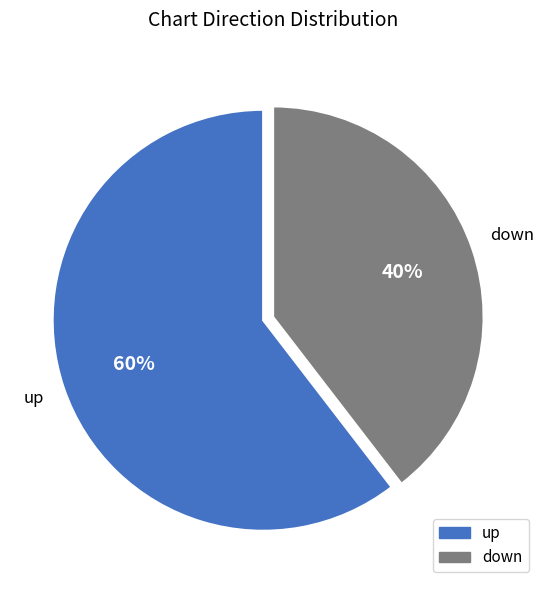

Count the number of slices in the pie.

2